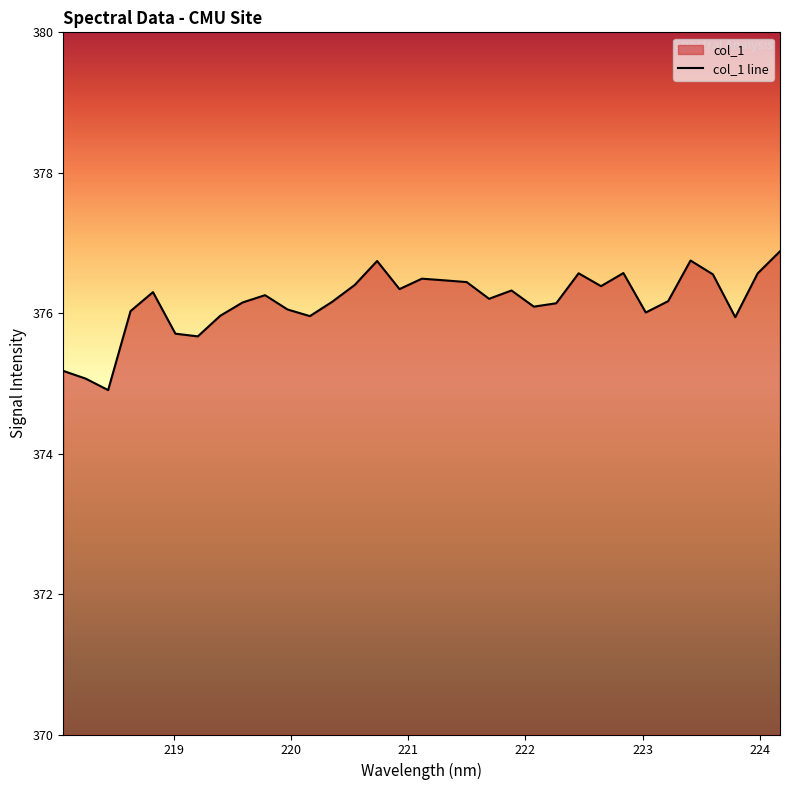

Is it true that the value at 222.6447 is 376.4?

True